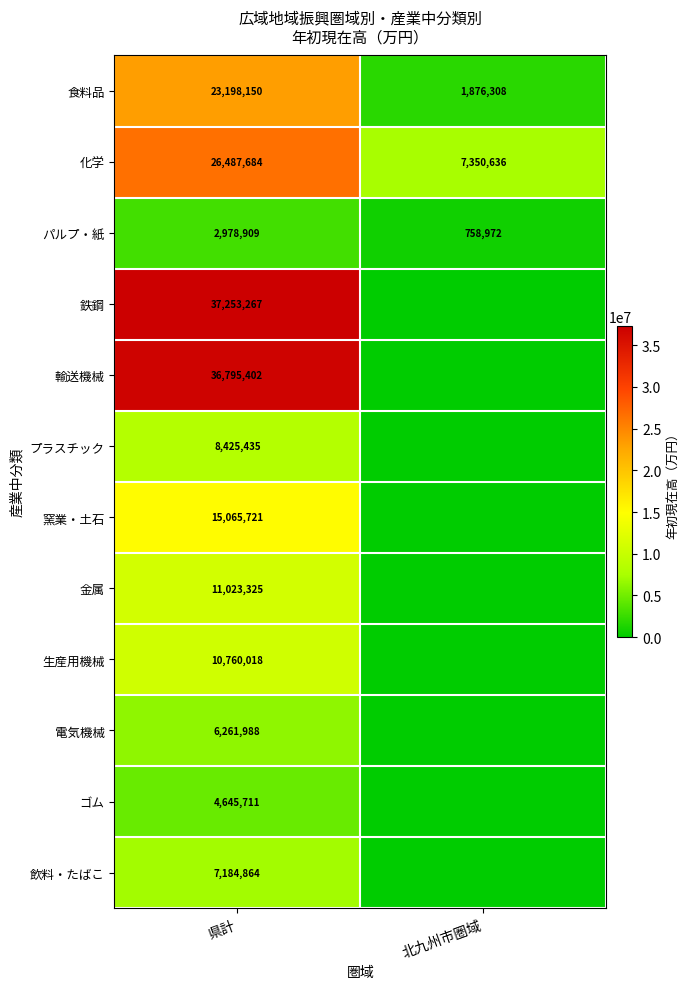

What is the difference between the highest and lowest values at 県計?

34274358